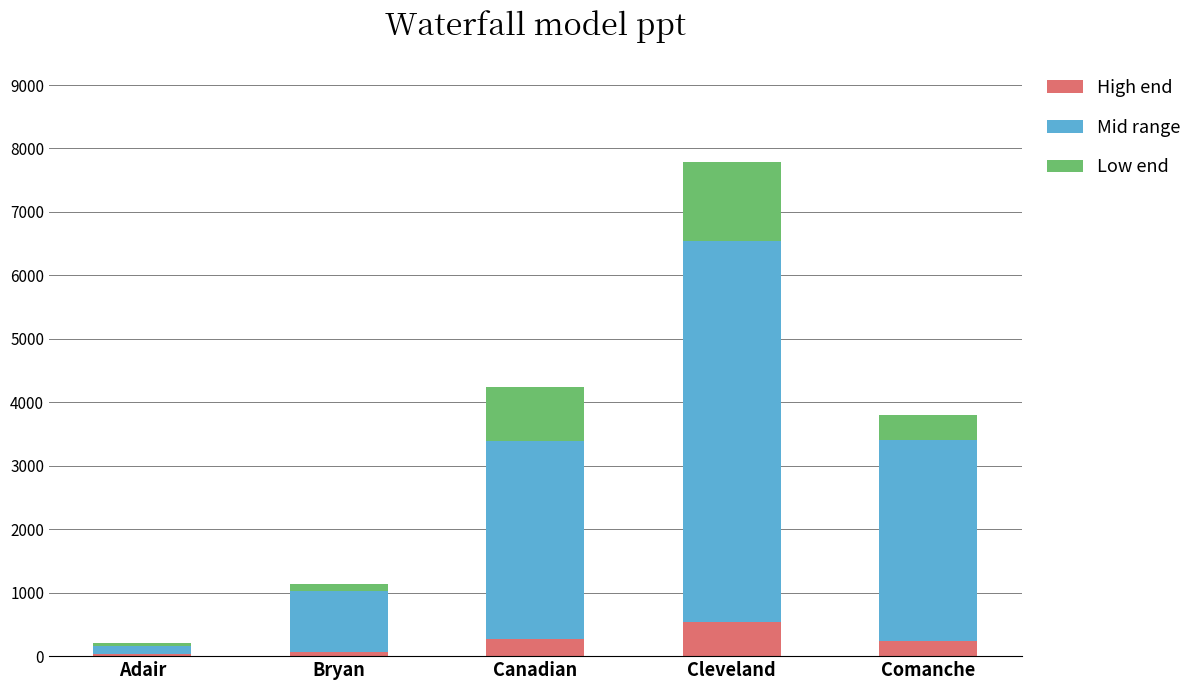

Where does the High end series first go above 244?

Canadian